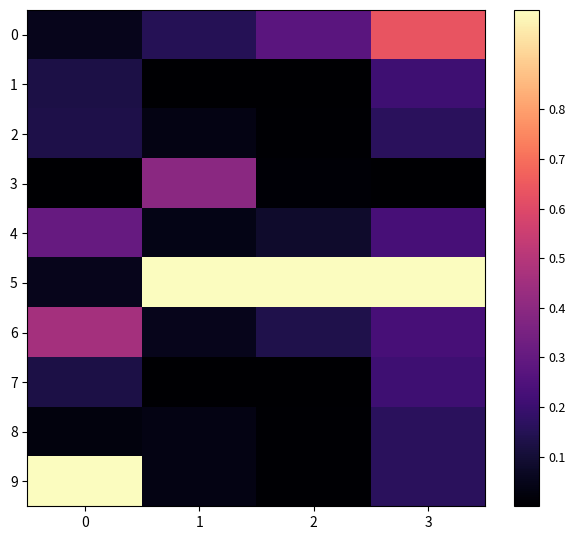

How many distinct data groups are displayed?

10